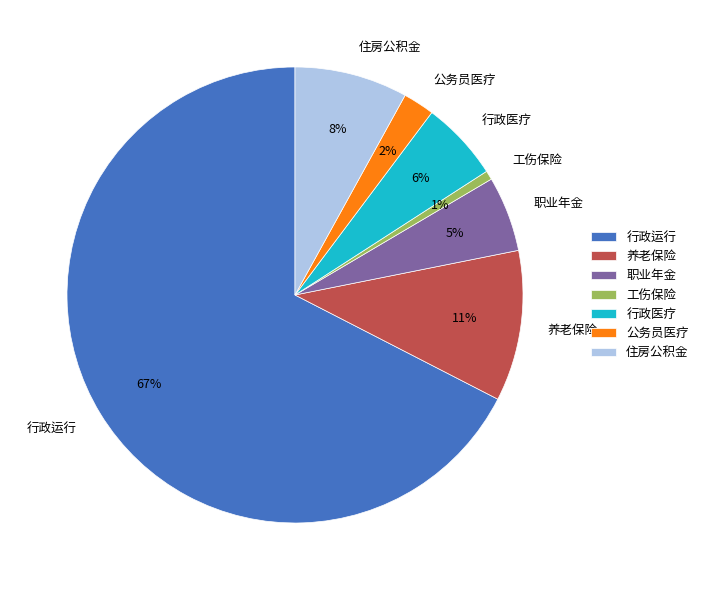

Does 行政运行 account for over 50% of the chart?

Yes